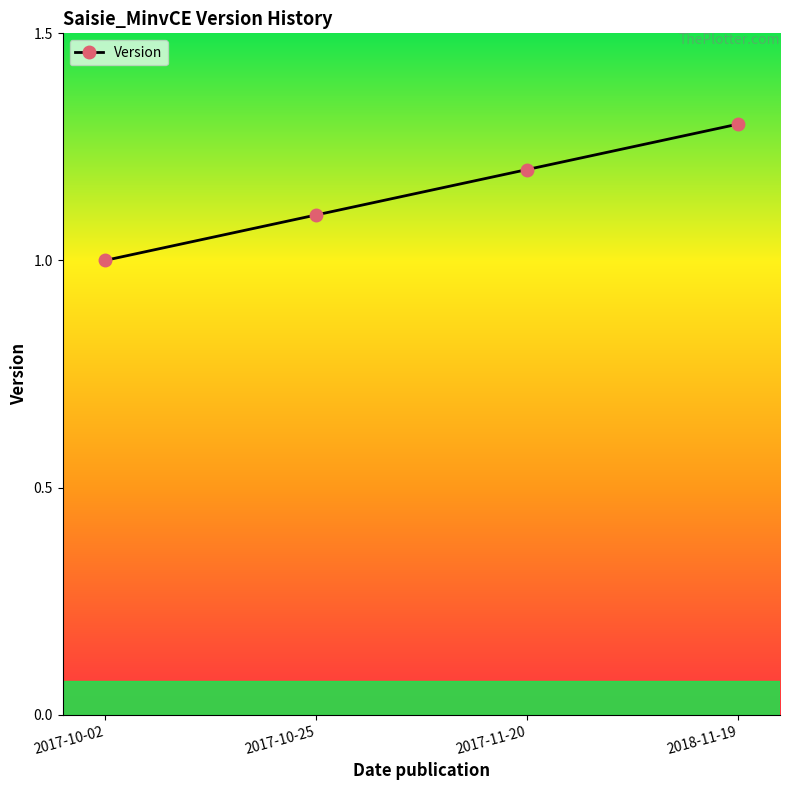

Reading left to right, transcribe all the data shown in this chart.

1.0	1.1	1.2	1.3